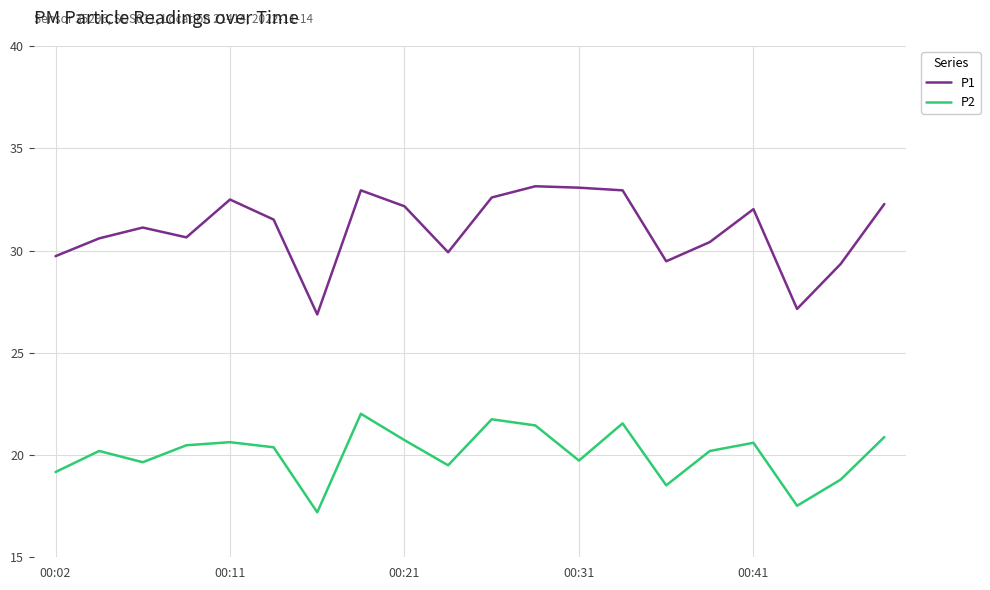

True or false: P1 and P2 cross at least once.

False